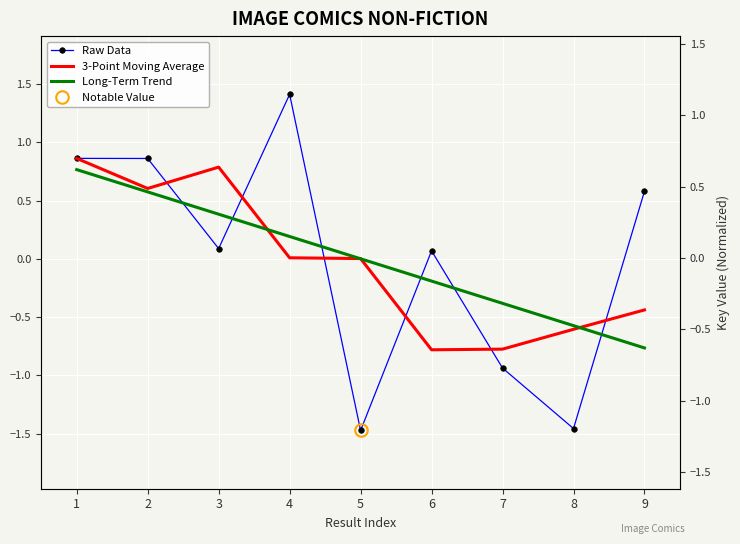

What are all the series names shown in the legend?

Raw Data, 3-Point Moving Average, Long-Term Trend